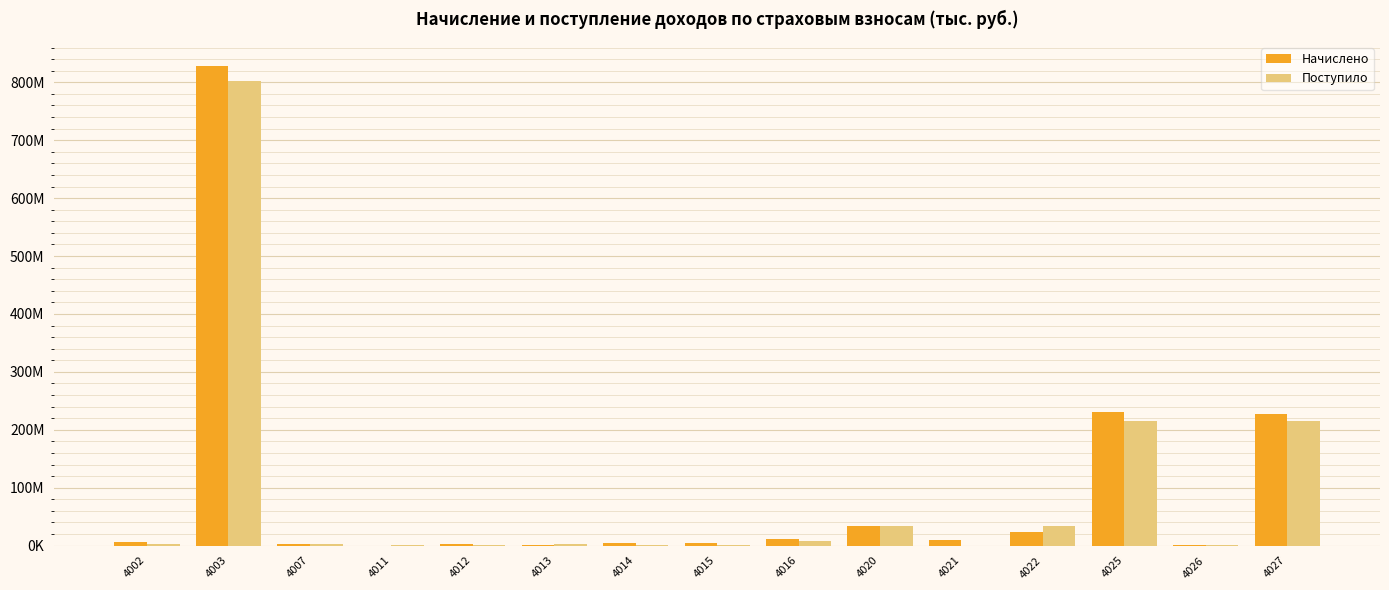

Are the bars grouped side by side (vs. stacked)?

Yes